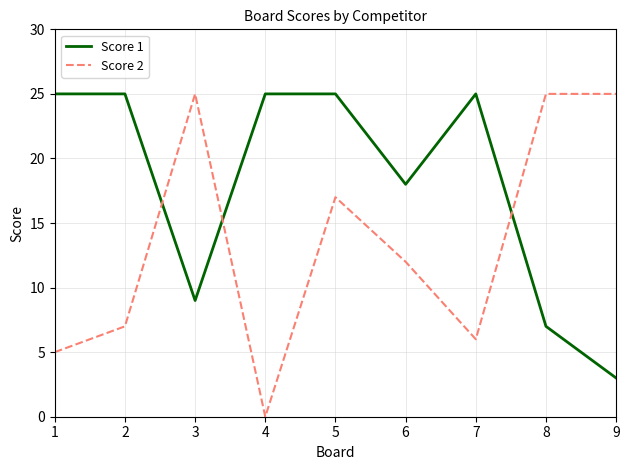

Does the chart have visible grid lines?

Yes